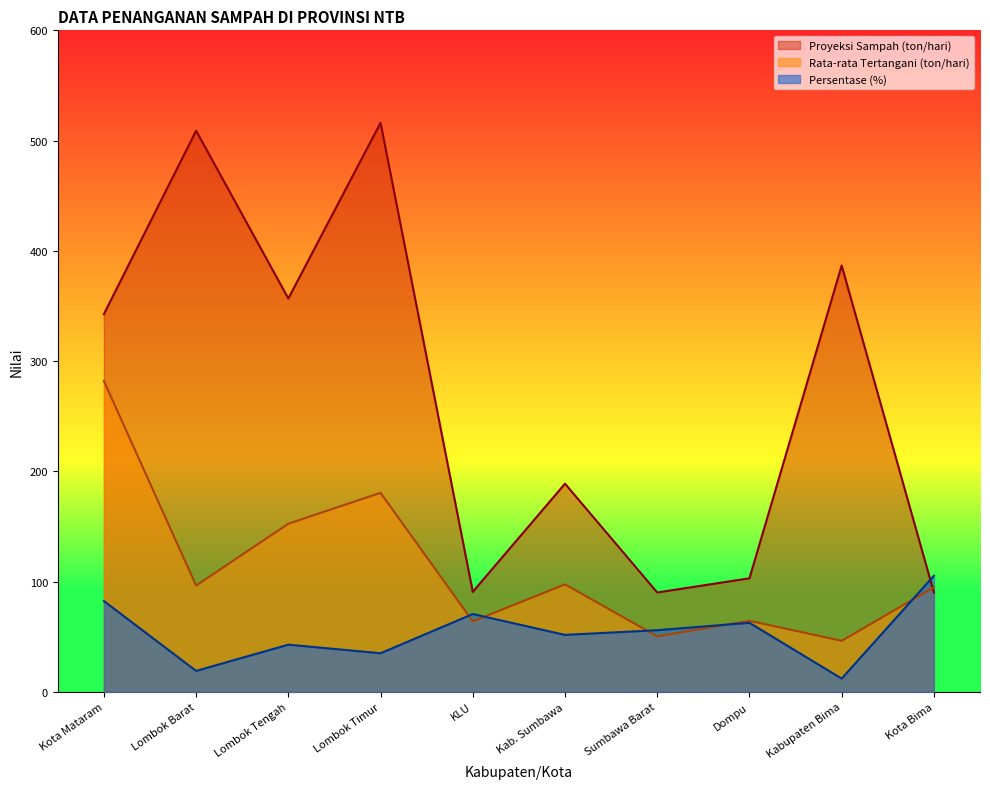

Between Kabupaten Bima and Dompu, which is larger?

Kabupaten Bima